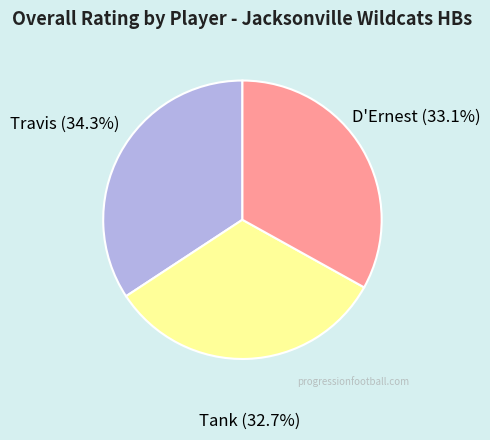

Do Travis and D'Ernest together represent more than half of the pie?

Yes